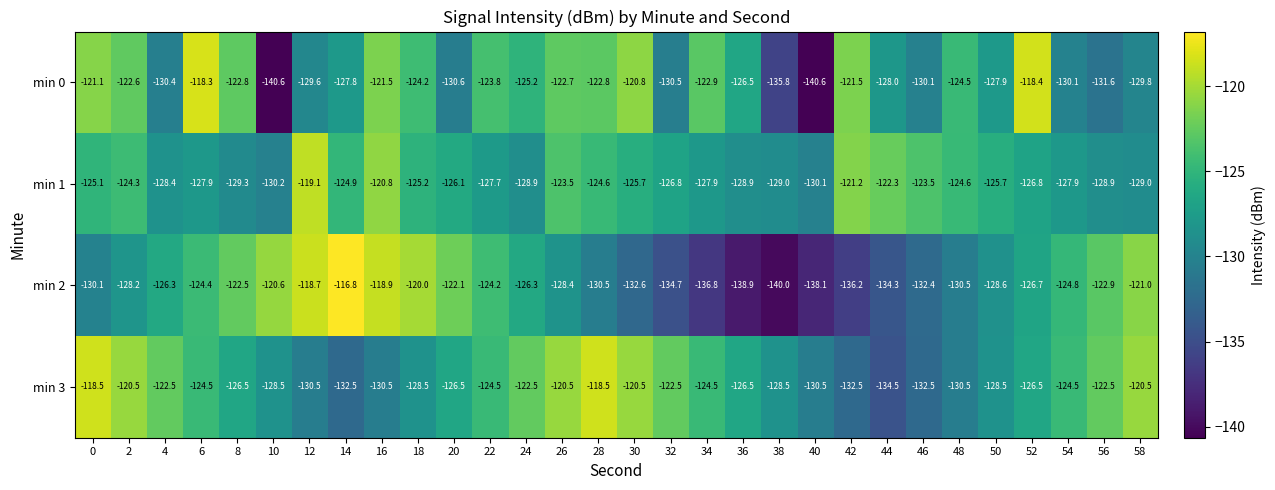

The min 3 series shows -207.9 at 40. True or false?

False